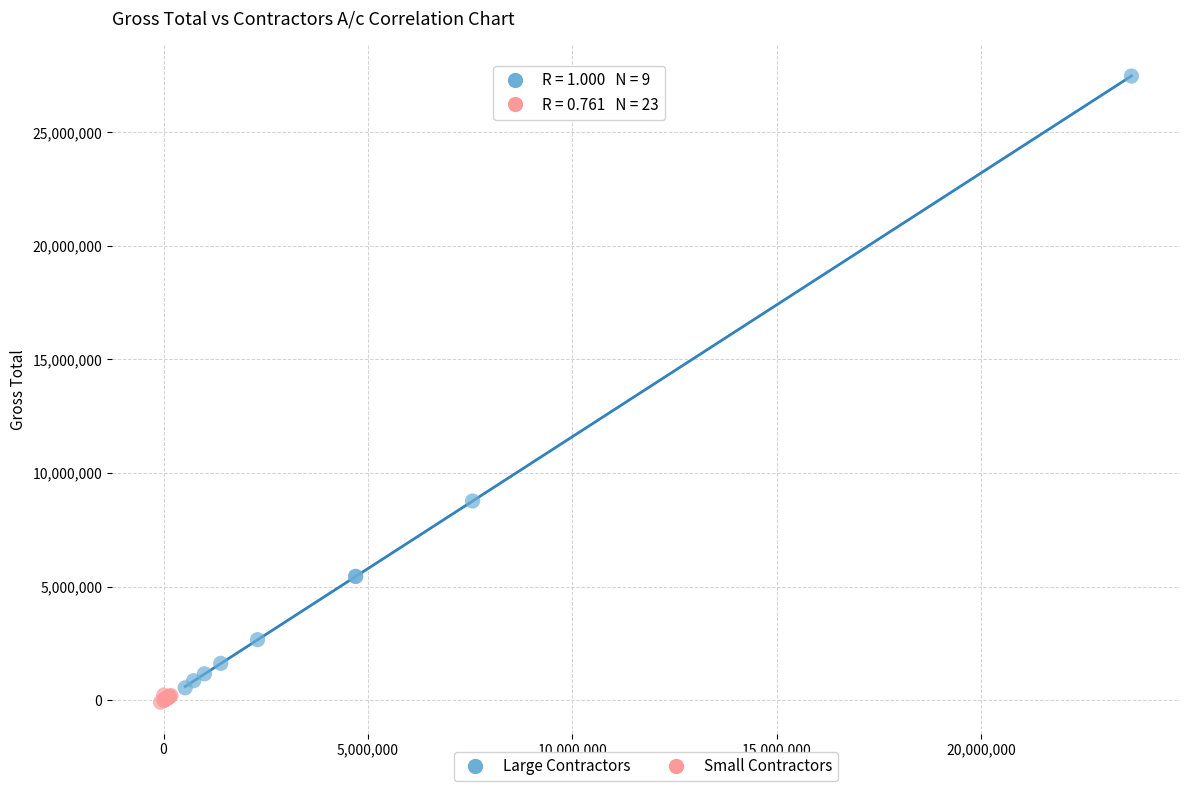

Which series reaches the maximum Y coordinate?

Large Contractors